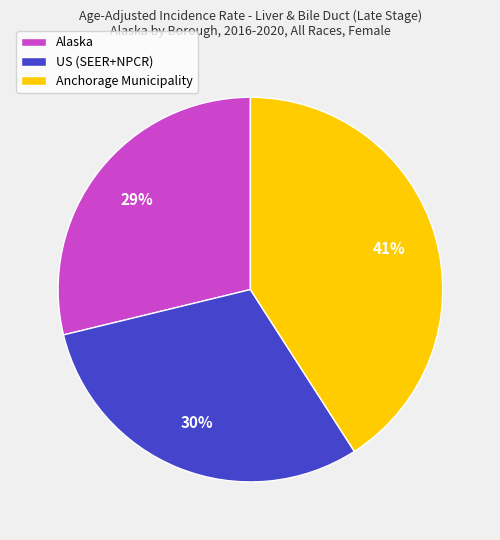

Which has a higher value, Alaska or Anchorage Municipality?

Anchorage Municipality